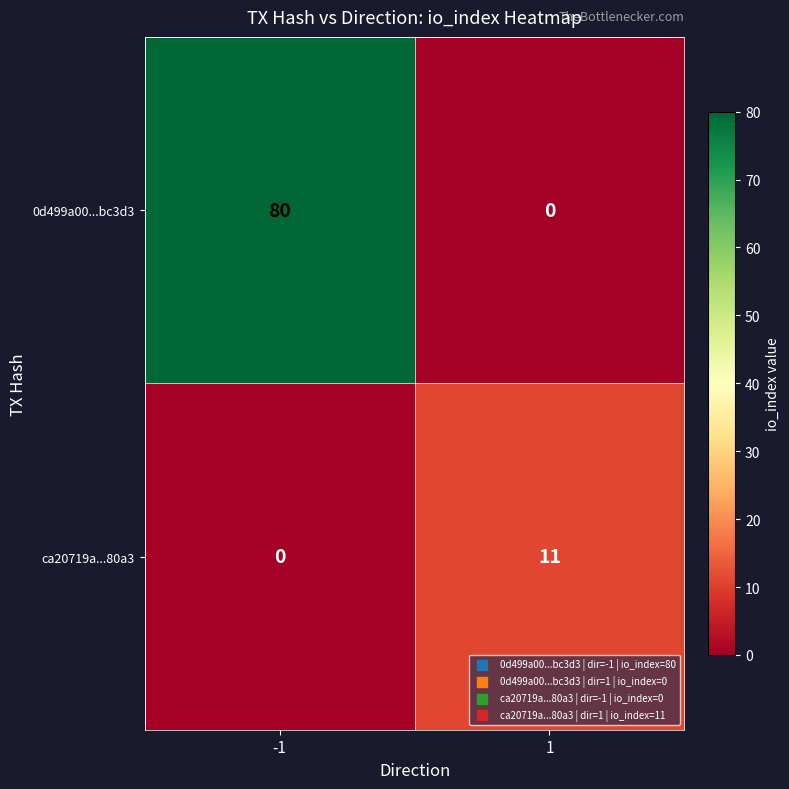

What is the average value of the ca20719a...80a3 series?

6